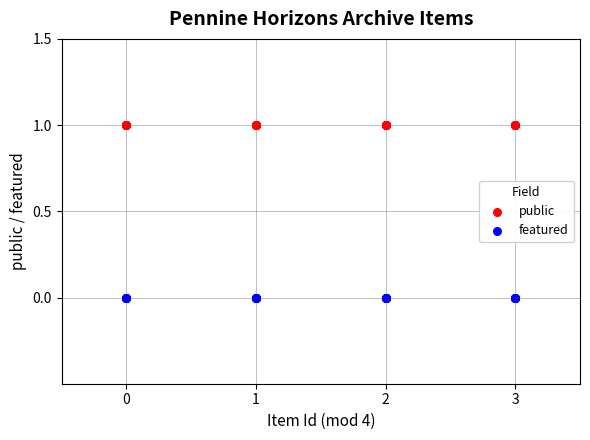

What are all the series names shown in the legend?

public, featured